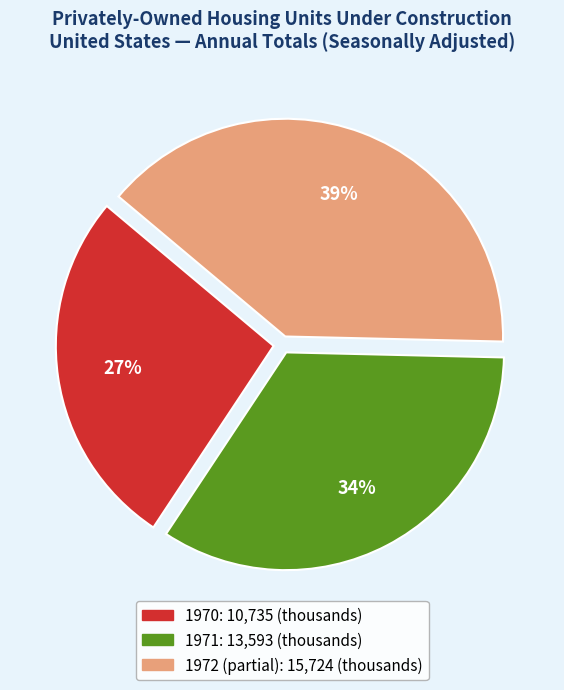

Is there a majority slice in this chart?

No